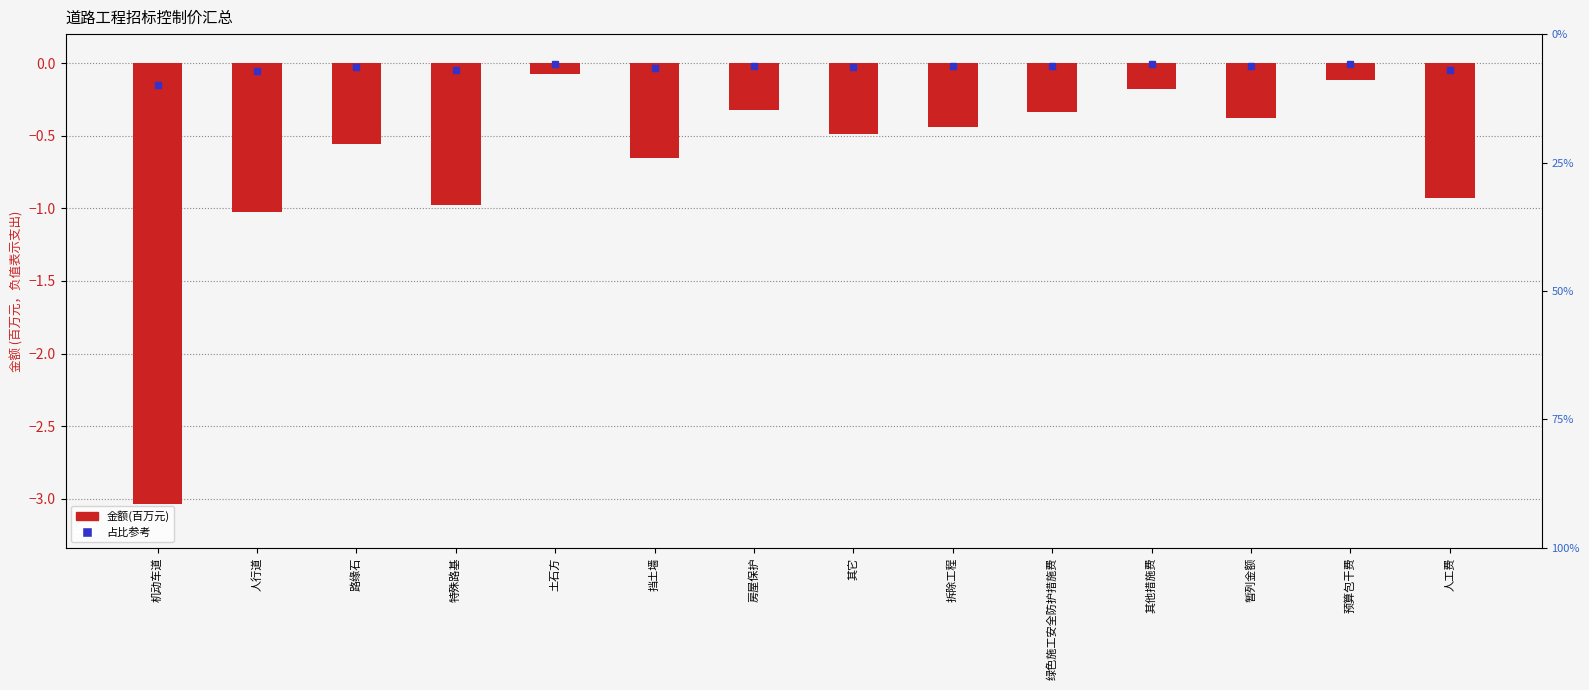

Reading left to right, transcribe all the data shown in this chart.

-3.0	-1.0	-0.6	-1.0	-0.1	-0.7	-0.3	-0.5	-0.4	-0.3	-0.2	-0.4	-0.1	-0.9